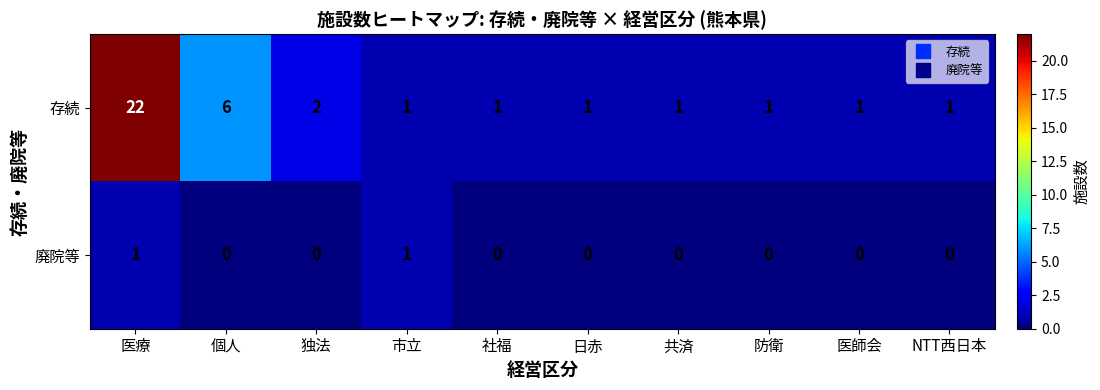

Rank the series by their maximum value, from highest to lowest.

存続, 廃院等